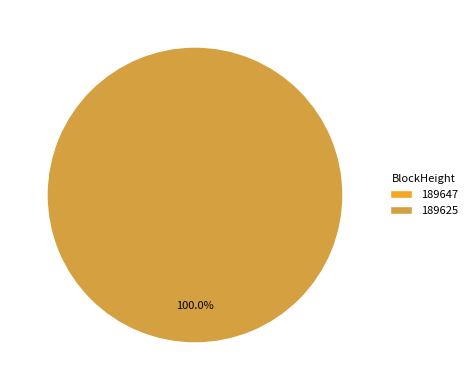

Is there a majority slice in this chart?

Yes